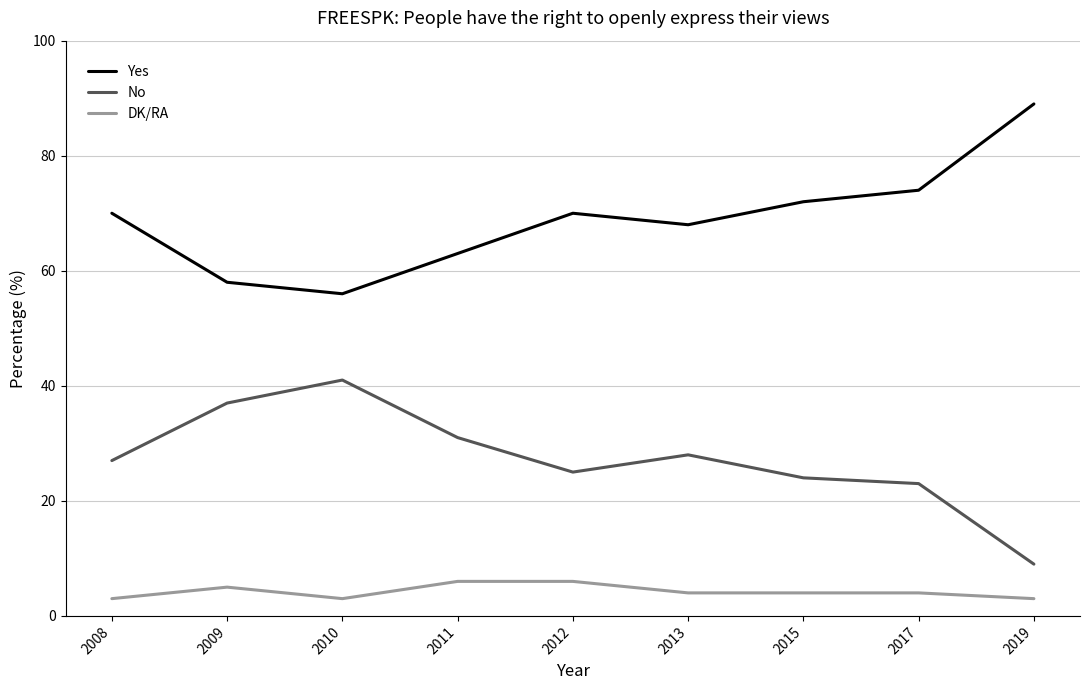

True or false: No and DK/RA intersect in this chart.

False